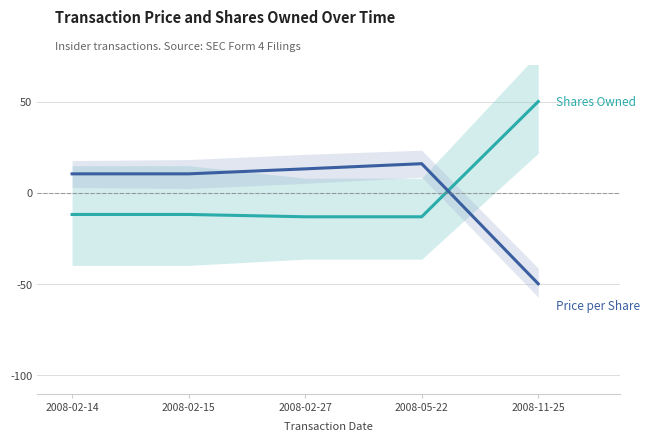

What position from the left is 2008-02-14?

1